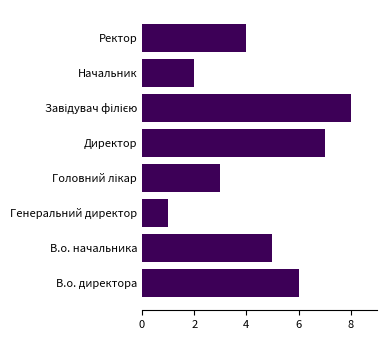

How many values are between 3 and 7?

5